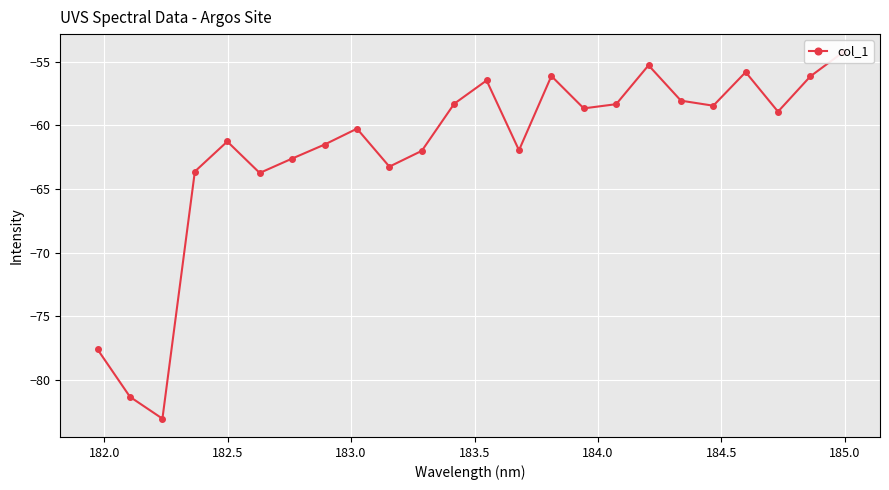

What is the sum of all values?

-1487.2